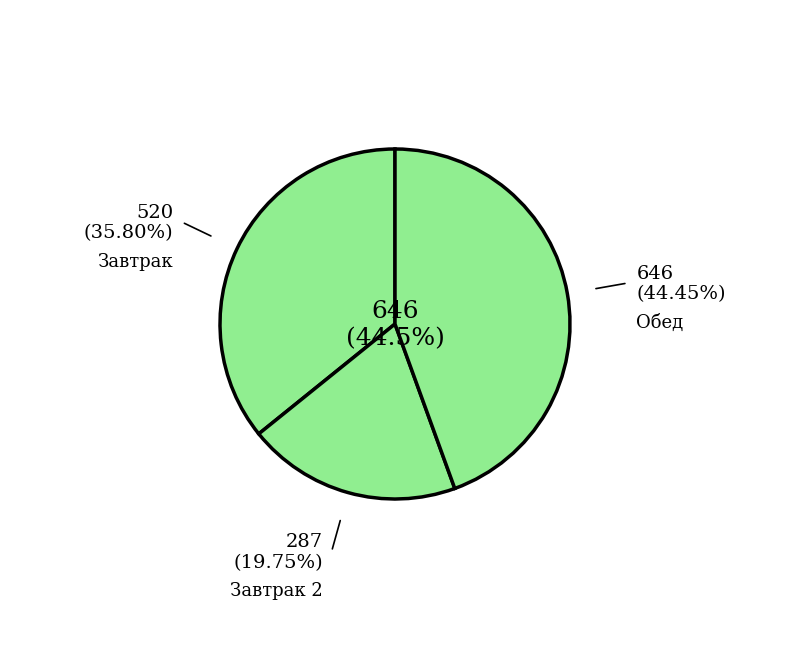

Which has a higher value, Завтрак 2 or Обед?

Обед